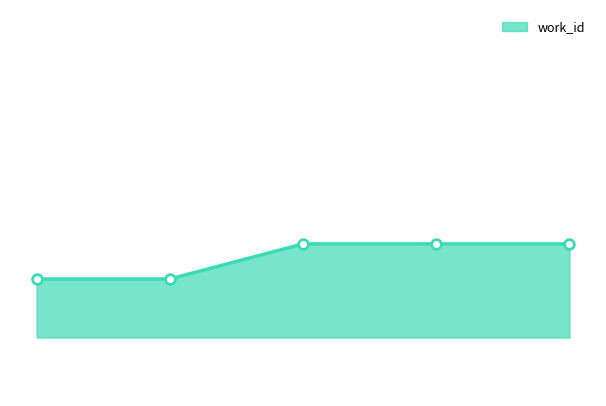

Where is the data nearest to the value 4156?

10649